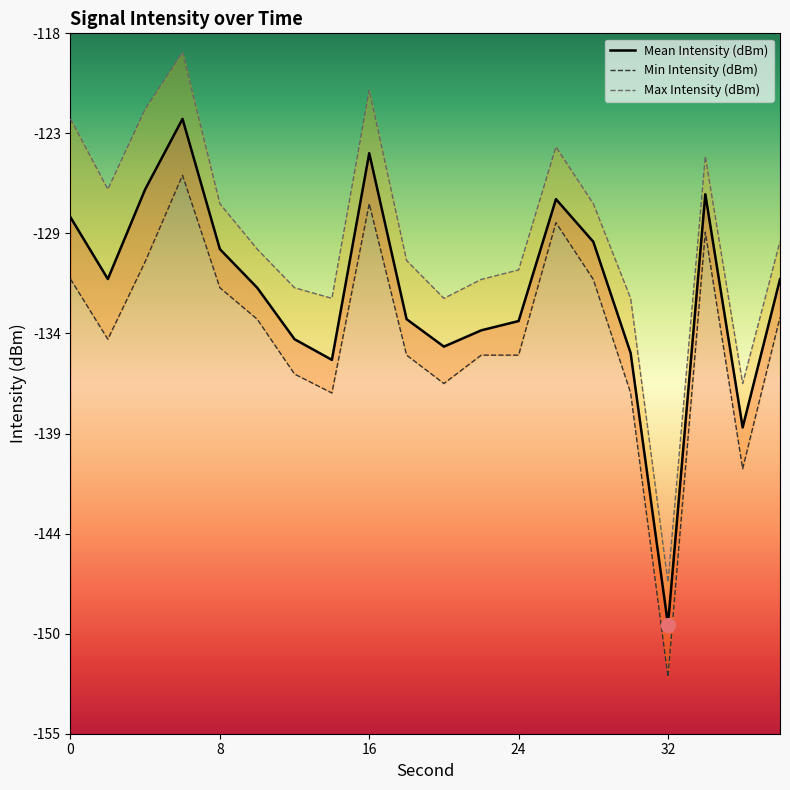

Which series has the widest spread of values?

Max Intensity (dBm)